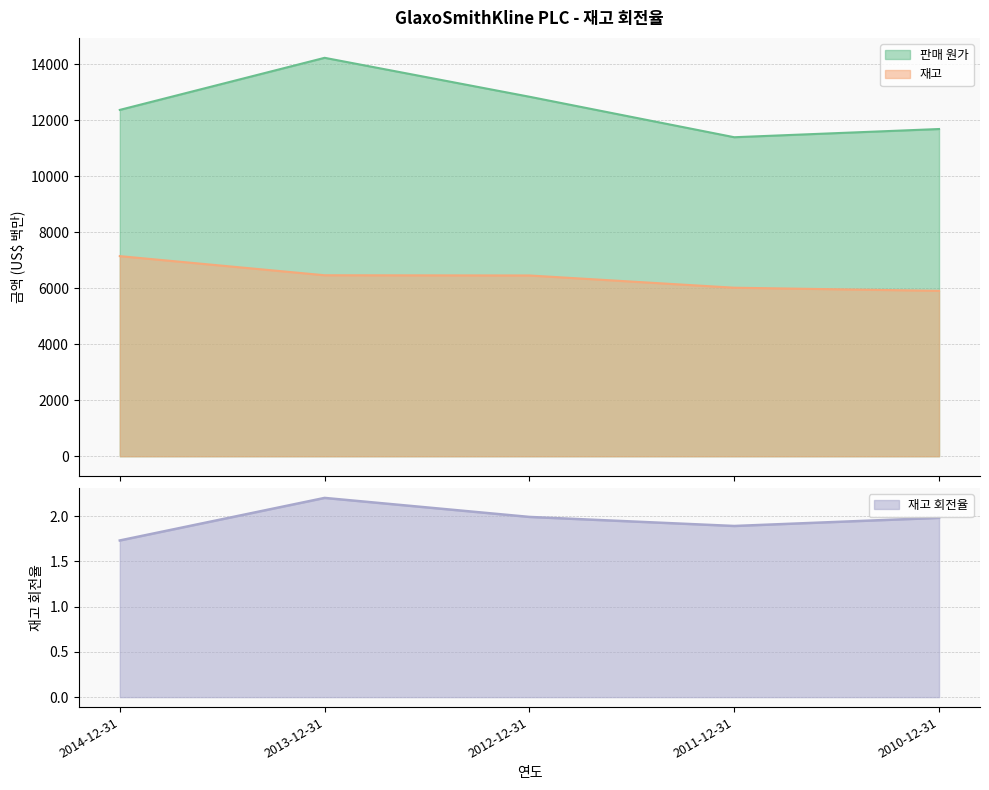

How many values in the 재고 series are below 6455?

2